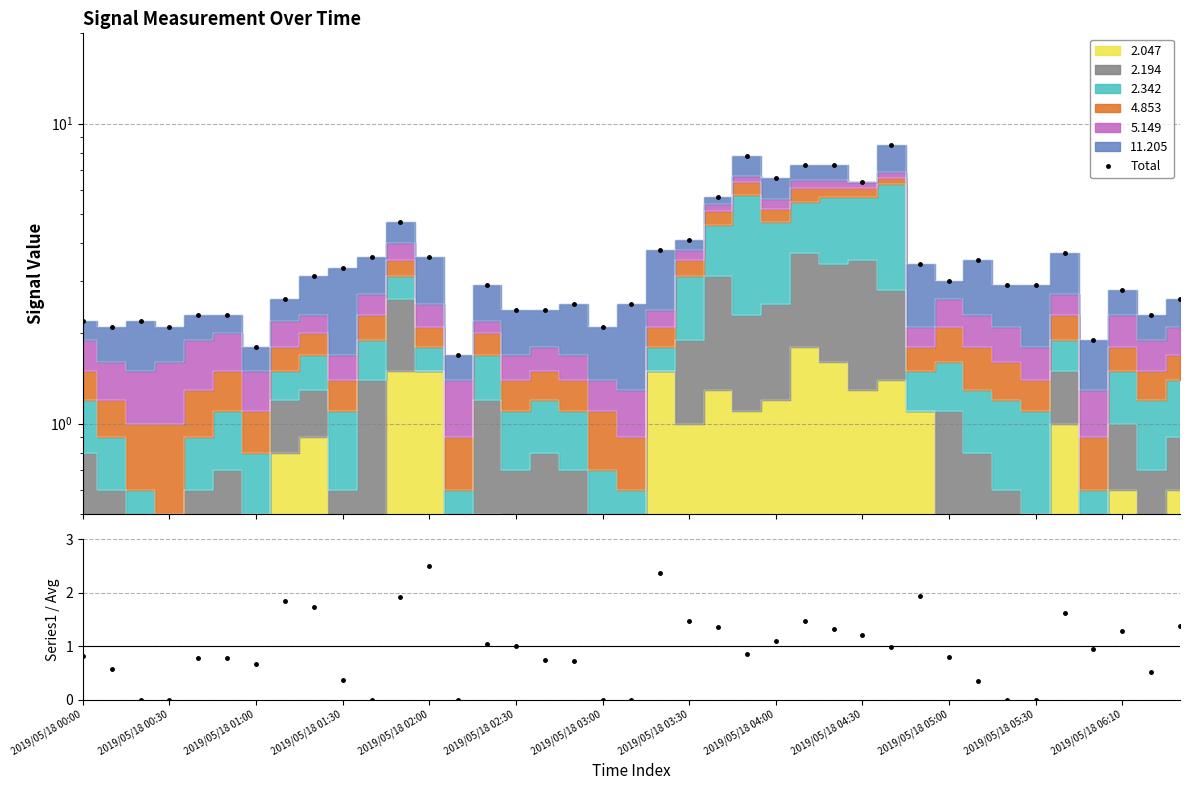

Rank the categories by value from highest to lowest.

28, 23, 26, 25, 24, 27, 22, 2019/05/18 05:30, 21, 20, 34, 2019/05/18 06:10, 2019/05/18 05:00, 31, 29, 2019/05/18 04:30, 2019/05/18 04:00, 30, 14, 32, 33, 36, 2019/05/18 03:30, 38, 17, 19, 15, 16, 2019/05/18 02:00, 2019/05/18 02:30, 37, 2019/05/18 00:00, 2019/05/18 01:00, 2019/05/18 00:30, 2019/05/18 01:30, 18, 35, 2019/05/18 03:00, 13